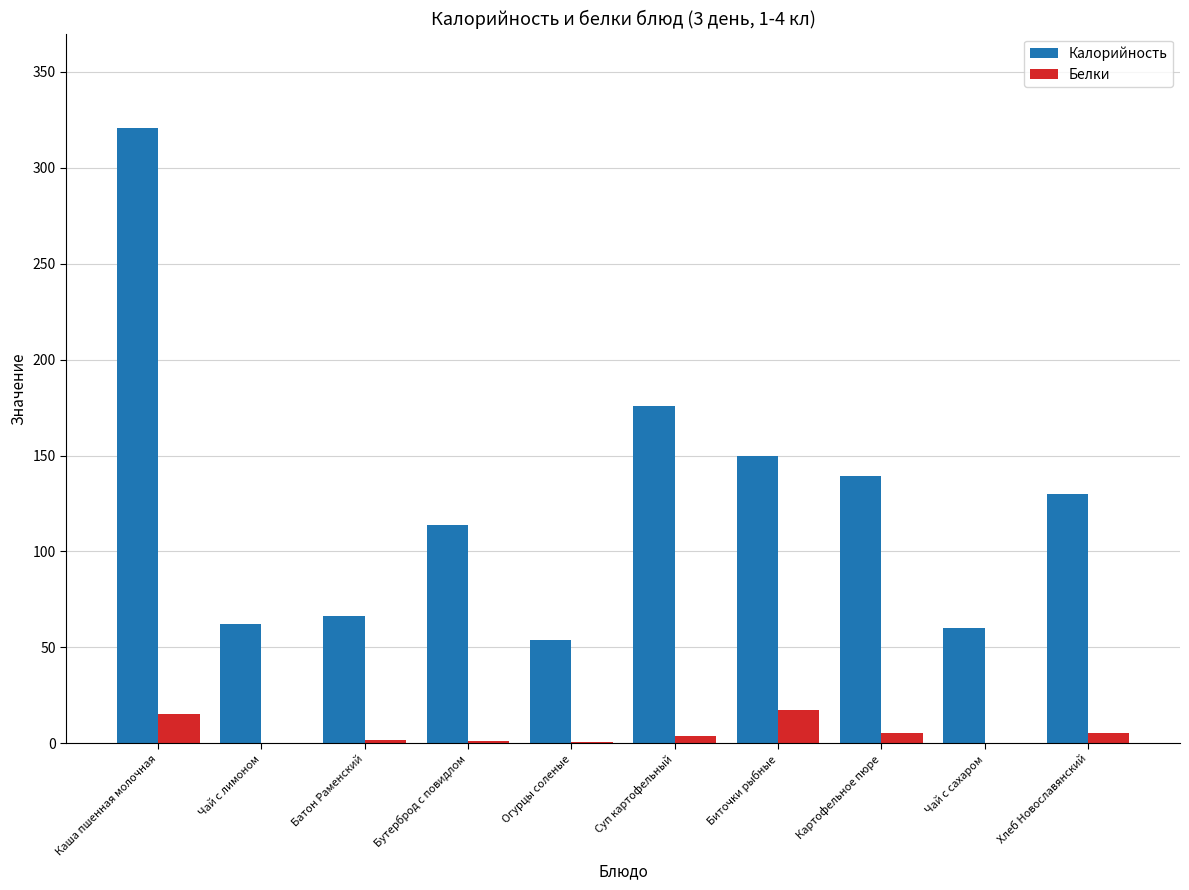

The value of Калорийность at Картофельное пюре is 139.4. True or false?

True